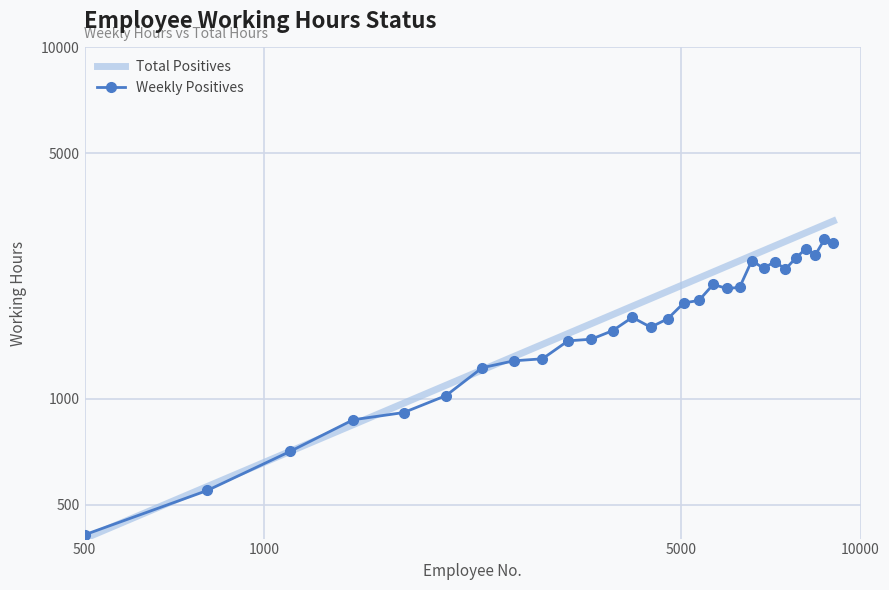

Where do Total Positives and Weekly Positives first cross each other?

500 and 1000